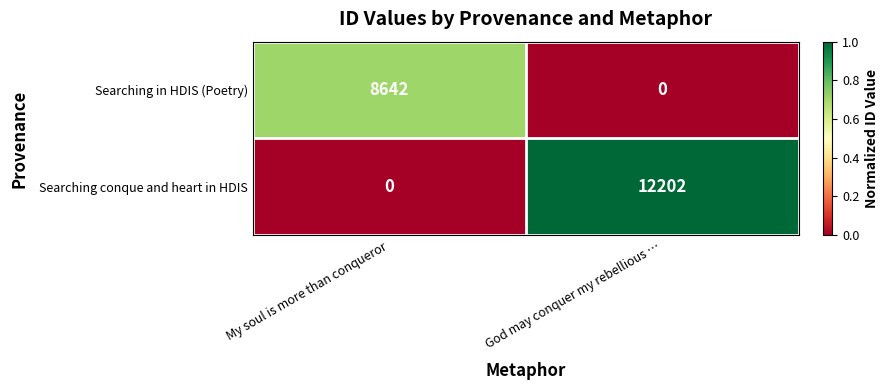

What is the difference between the Searching in HDIS (Poetry) values at My soul is more than conqueror and God may conquer my rebellious …?

8642